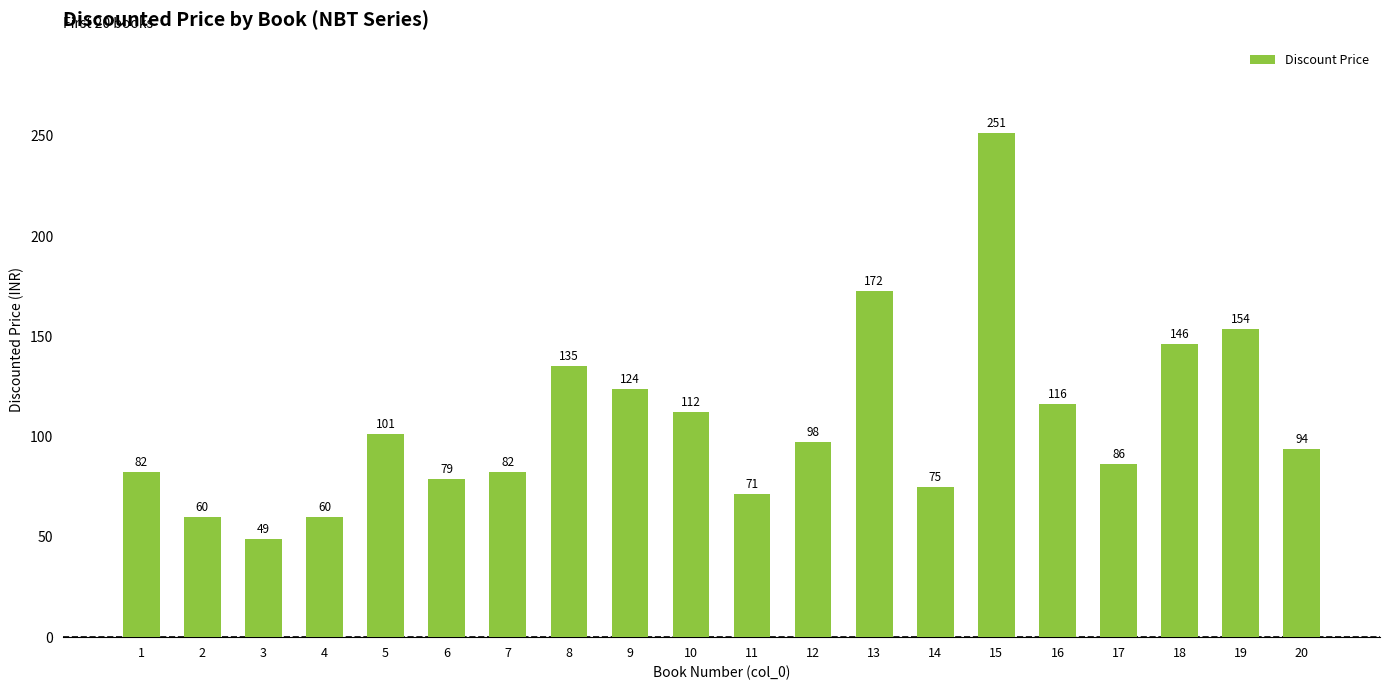

Which category has the lowest value across all series?

3